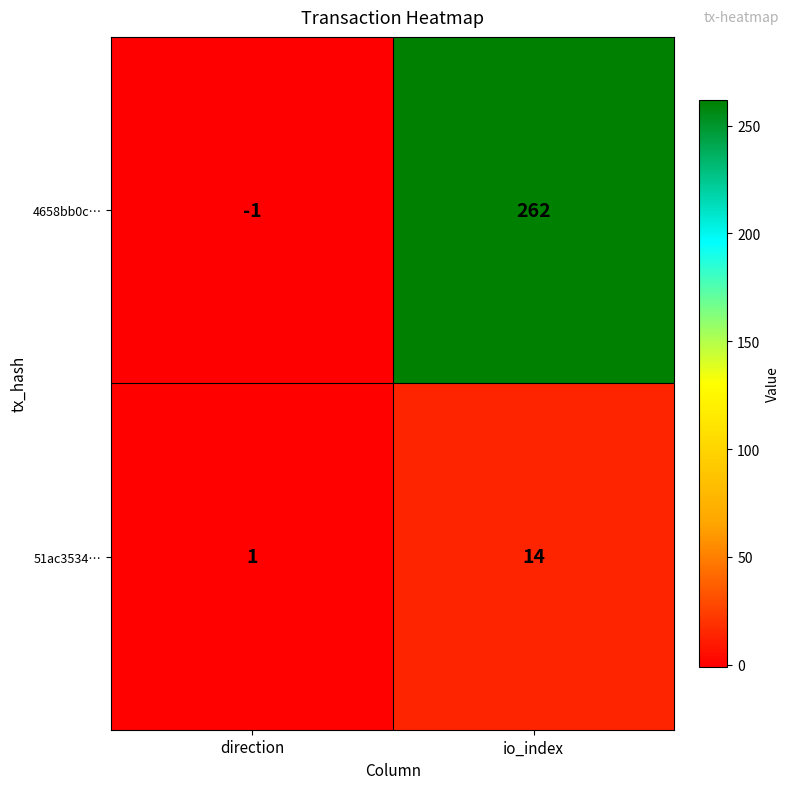

What is the difference between the 51ac3534… values at io_index and direction?

13